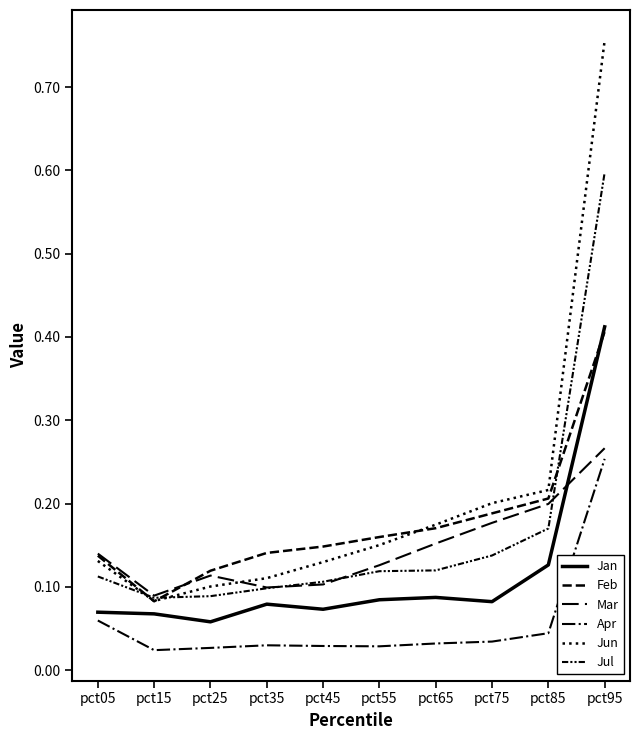

Which series ends up on top after the final intersection of Jan and Mar?

Jan